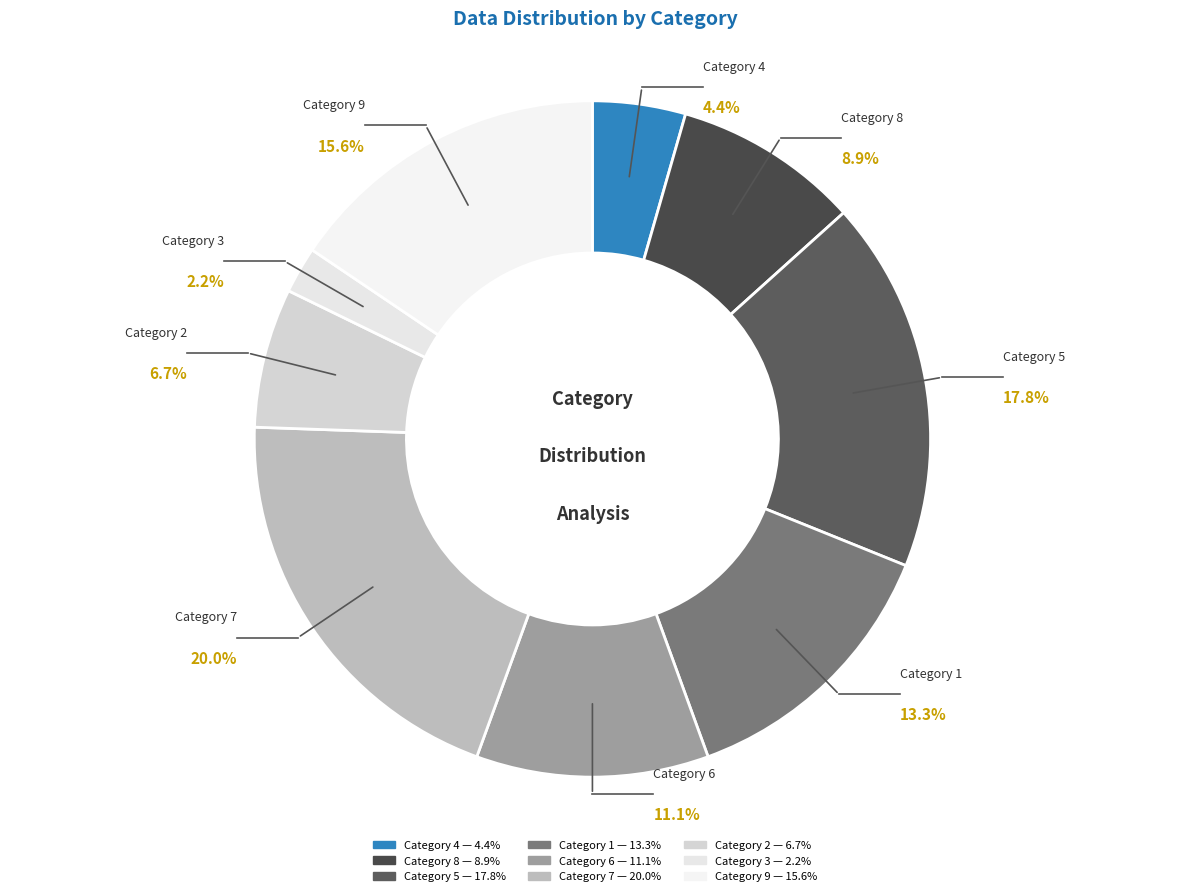

Is 8 the majority of the pie?

No